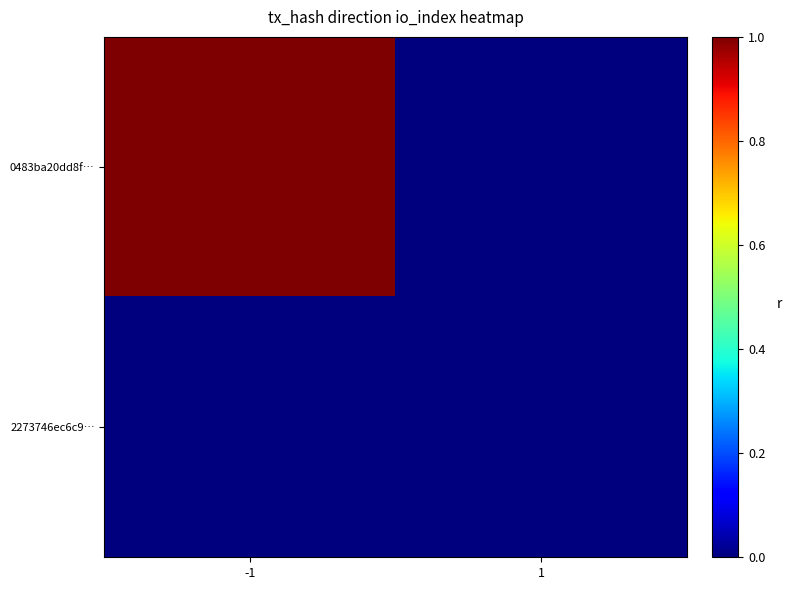

Which has a higher value, -1 or 1?

-1